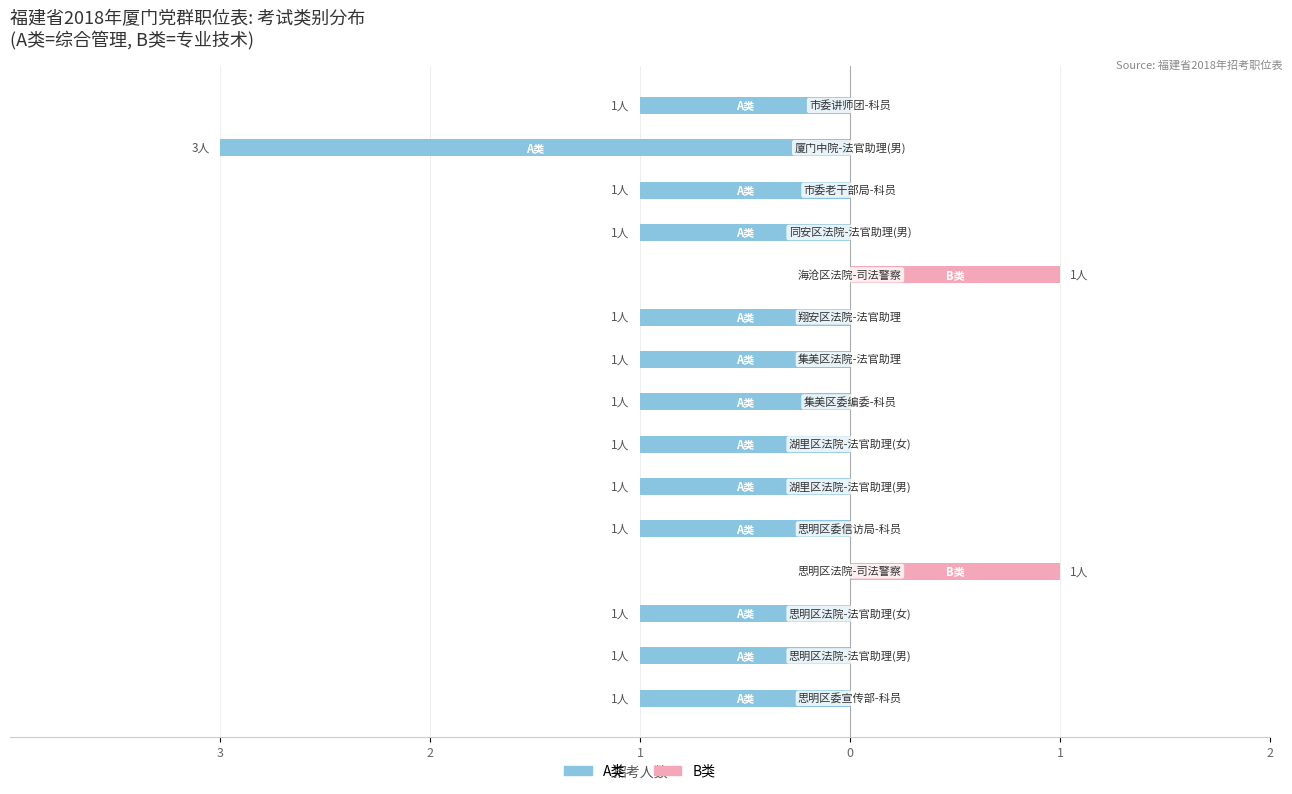

What is the sum of all B类 values?

2